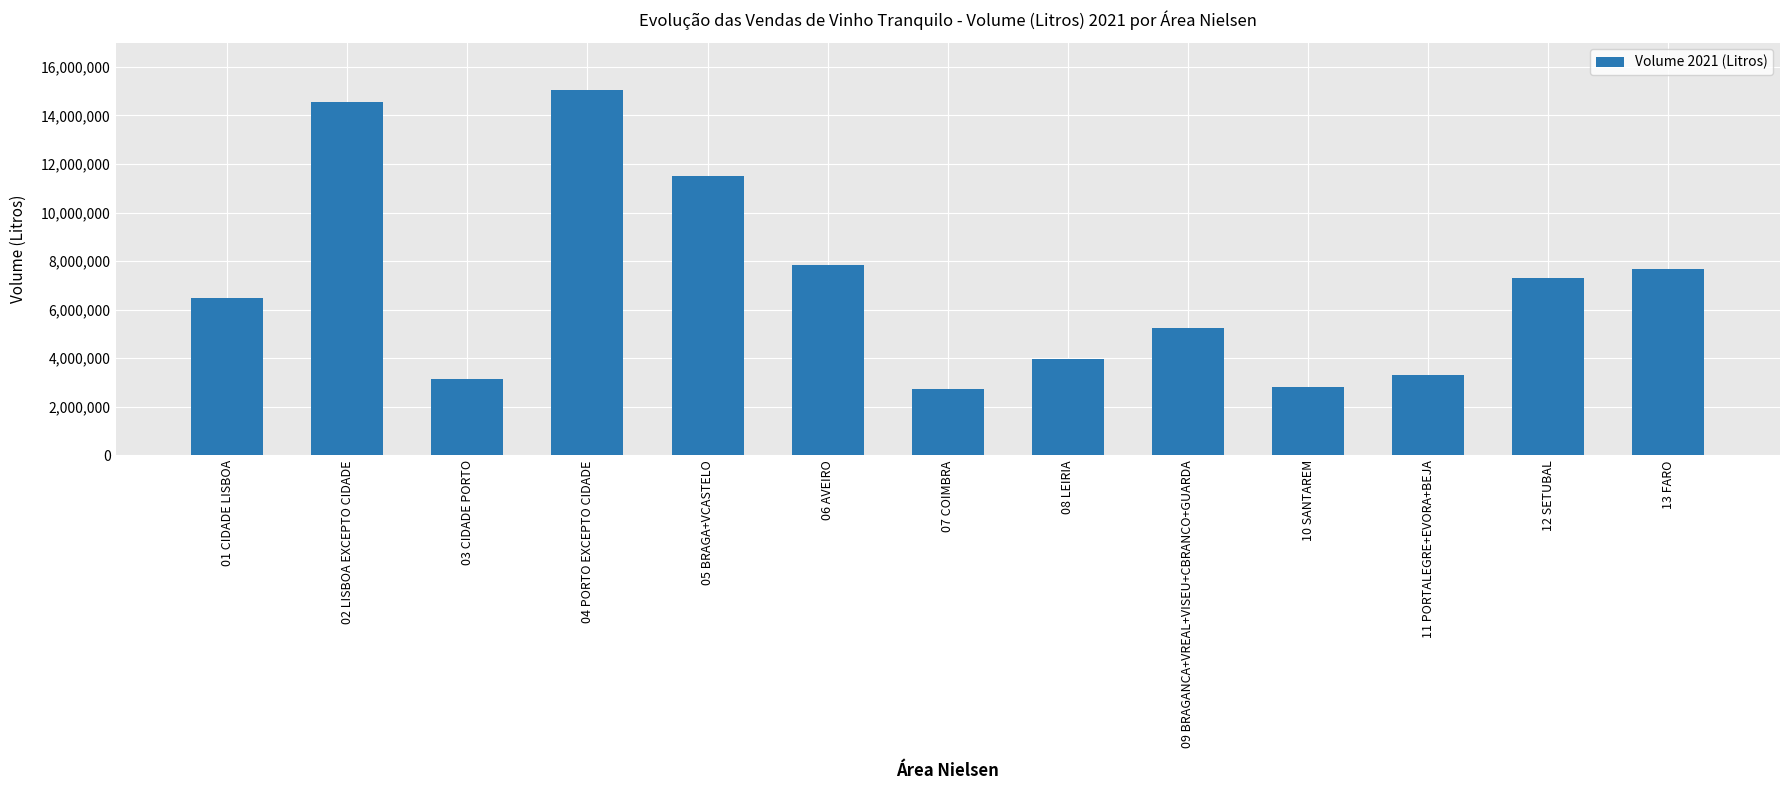

What is the label of the 8th bar from the left?

08 LEIRIA